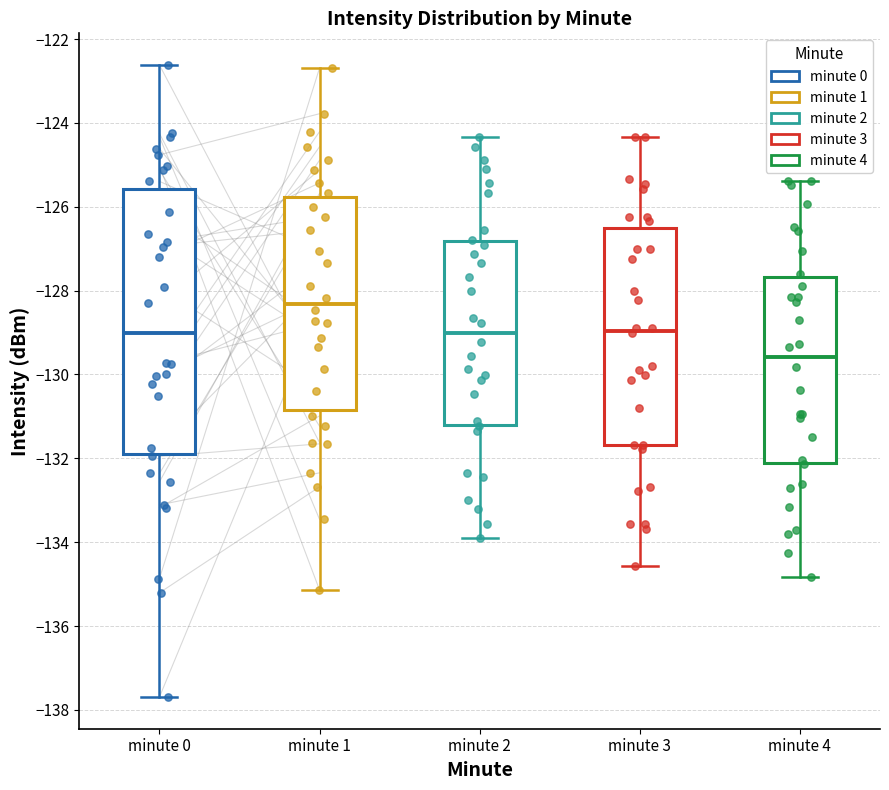

Comparing the boxes themselves (not the whiskers), which one is the tallest?

minute 0